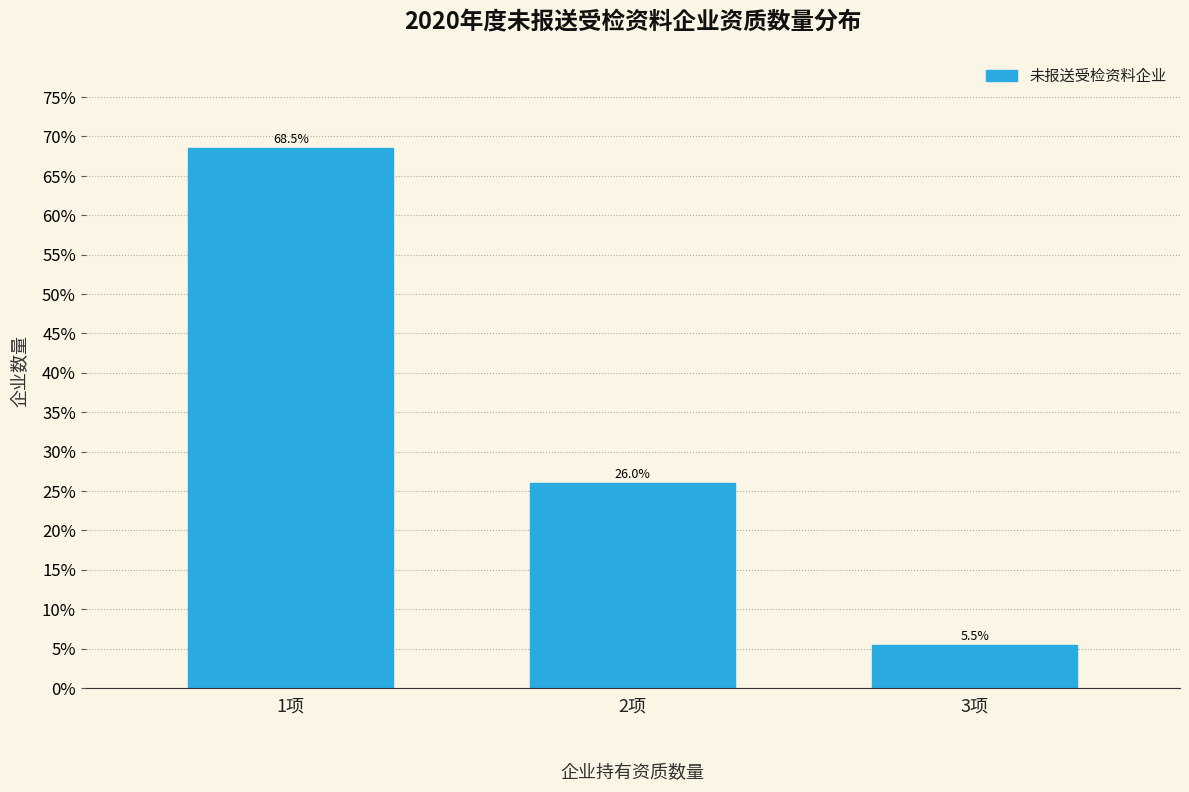

Reading right to left, transcribe all the data shown in this chart.

3项=5.5	2项=26.0	1项=68.5